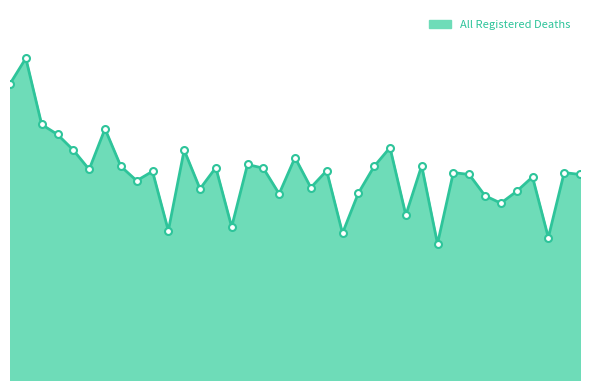

How many interior local peaks (higher than both neighbors) does the data have?

13